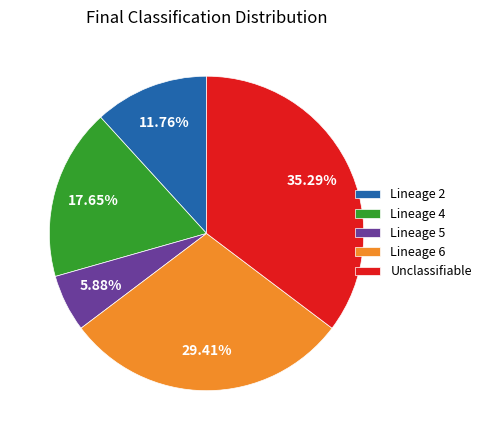

How many slices are in this pie chart?

5